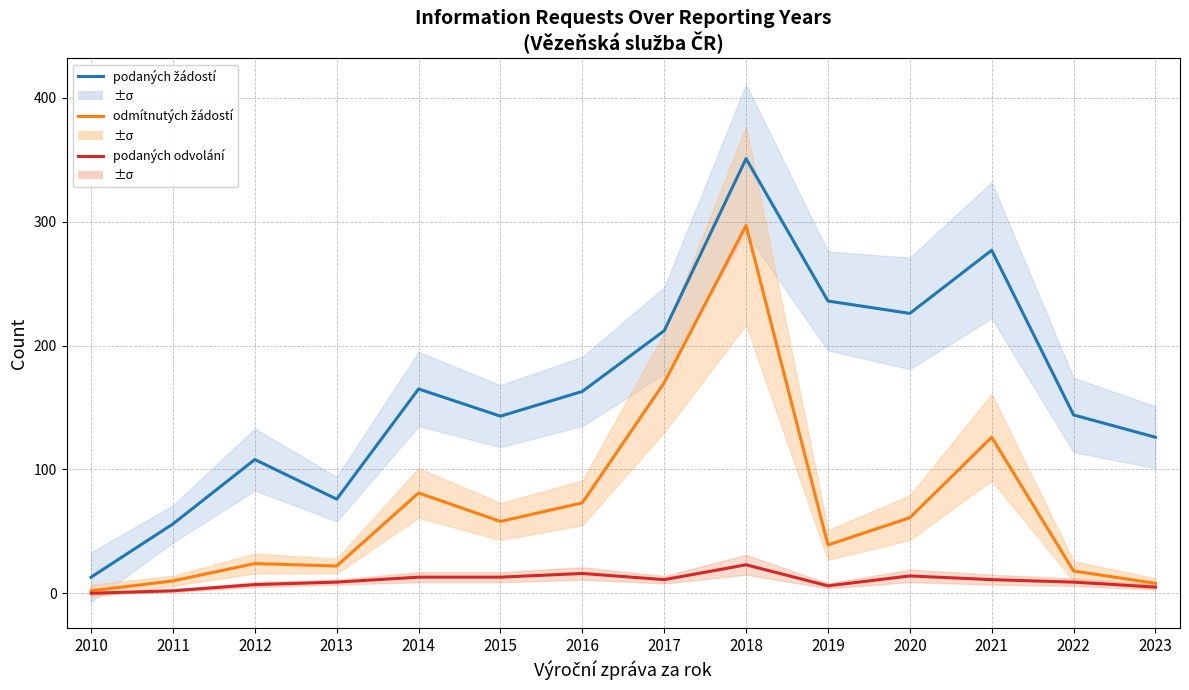

The Počet podaných odvolání proti rozhodnutí series shows 2 at 2012. True or false?

False